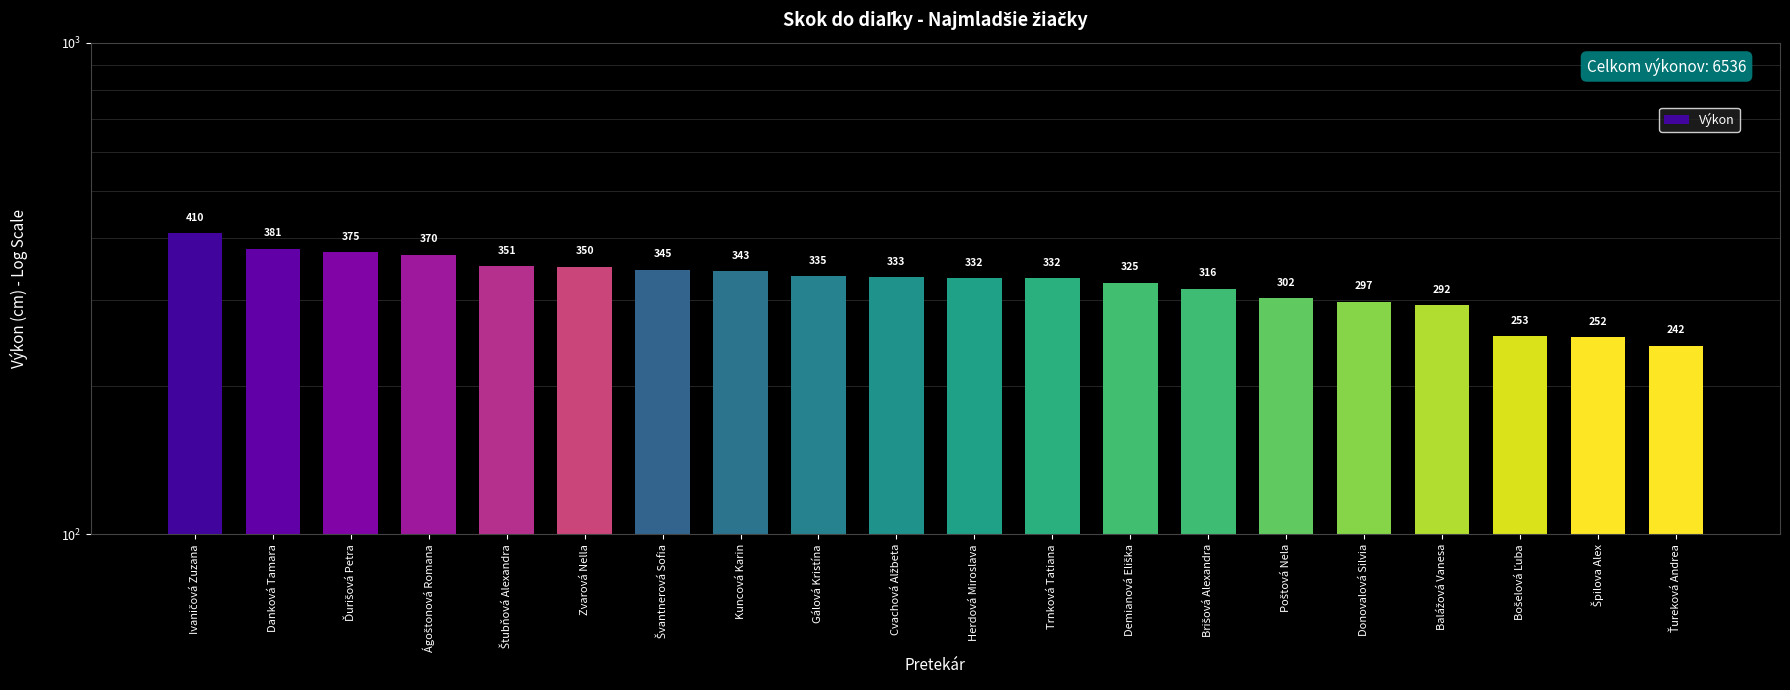

Are the bars grouped side by side (vs. stacked)?

No